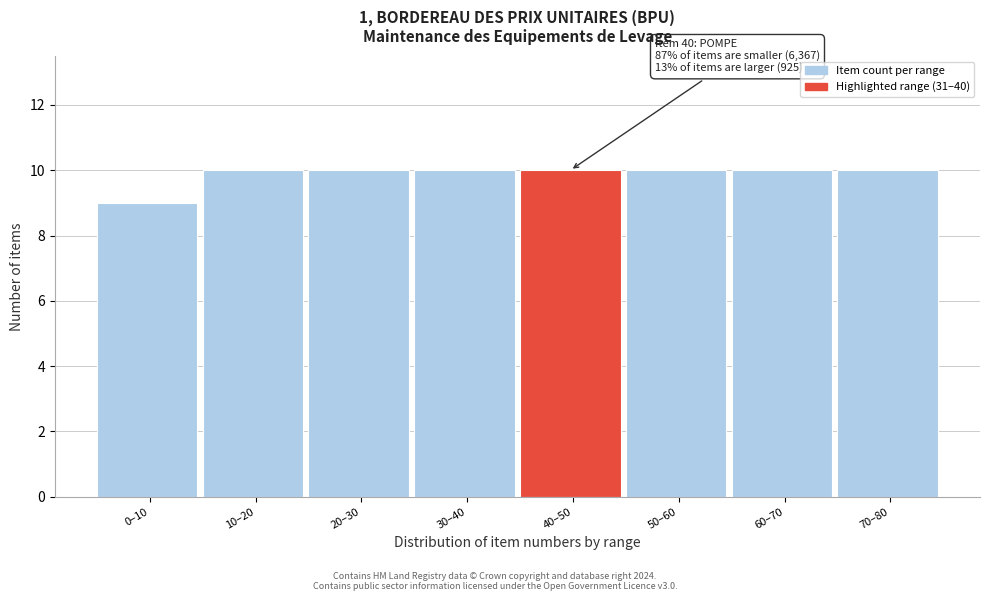

Reading left to right, transcribe all the data shown in this chart.

0–10=9	10–20=10	20–30=10	30–40=10	40–50=10	50–60=10	60–70=10	70–80=10